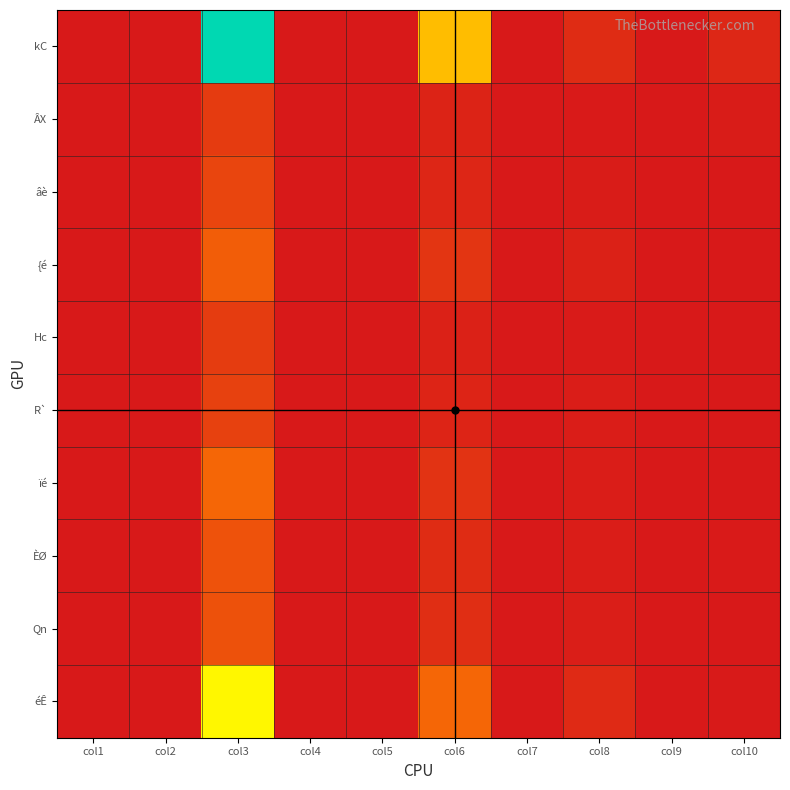

Reading left to right, list all the values displayed in this chart.

kC: col1=0.0	col2=0.0	col3=1.0	col4=0.0	col5=0.0	col6=0.5	col7=0.0	col8=0.1	col9=0.0	col10=0.0
ÂX: col1=0.0	col2=0.0	col3=0.1	col4=0.0	col5=0.0	col6=0.0	col7=0.0	col8=0.0	col9=0.0	col10=0.0
âè: col1=0.0	col2=0.0	col3=0.1	col4=0.0	col5=0.0	col6=0.0	col7=0.0	col8=0.0	col9=0.0	col10=0.0
{é: col1=0.0	col2=0.0	col3=0.2	col4=0.0	col5=0.0	col6=0.1	col7=0.0	col8=0.0	col9=0.0	col10=0.0
Hc: col1=0.0	col2=0.0	col3=0.1	col4=0.0	col5=0.0	col6=0.0	col7=0.0	col8=0.0	col9=0.0	col10=0.0
R`: col1=0.0	col2=0.0	col3=0.1	col4=0.0	col5=0.0	col6=0.0	col7=0.0	col8=0.0	col9=0.0	col10=0.0
ïé: col1=0.0	col2=0.0	col3=0.3	col4=0.0	col5=0.0	col6=0.1	col7=0.0	col8=0.0	col9=0.0	col10=0.0
ÈØ: col1=0.0	col2=0.0	col3=0.2	col4=0.0	col5=0.0	col6=0.1	col7=0.0	col8=0.0	col9=0.0	col10=0.0
Qn: col1=0.0	col2=0.0	col3=0.2	col4=0.0	col5=0.0	col6=0.1	col7=0.0	col8=0.0	col9=0.0	col10=0.0
éÊ: col1=0.0	col2=0.0	col3=0.6	col4=0.0	col5=0.0	col6=0.3	col7=0.0	col8=0.1	col9=0.0	col10=0.0